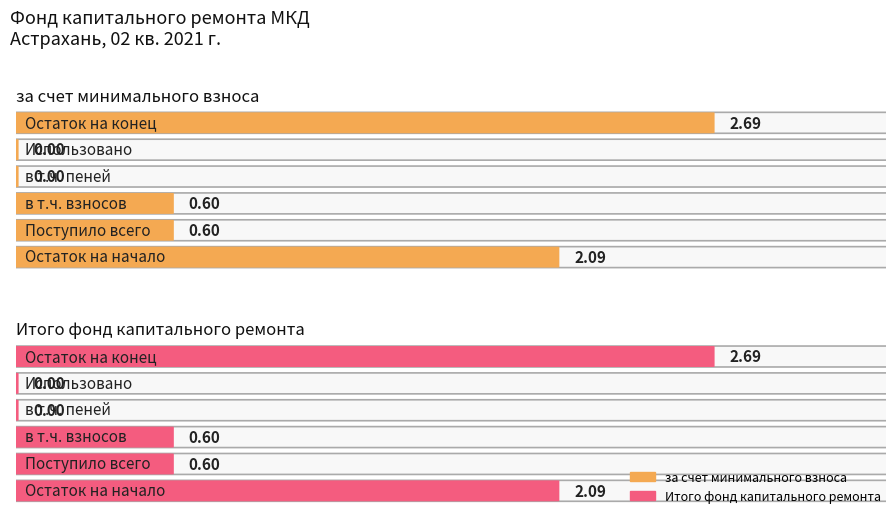

What is the total value across all series at Поступило всего?

1.2